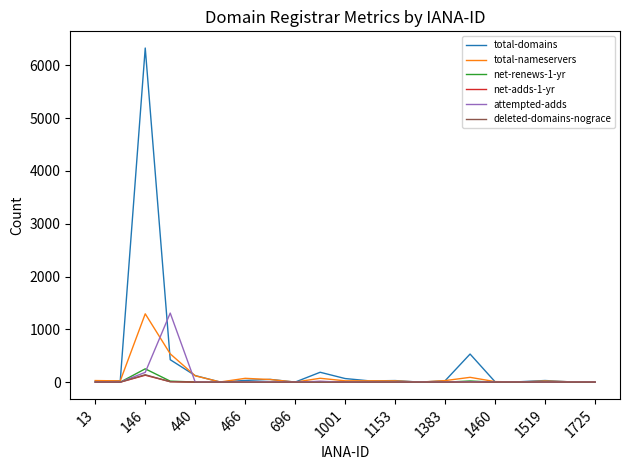

Which series has the widest spread of values?

total-domains